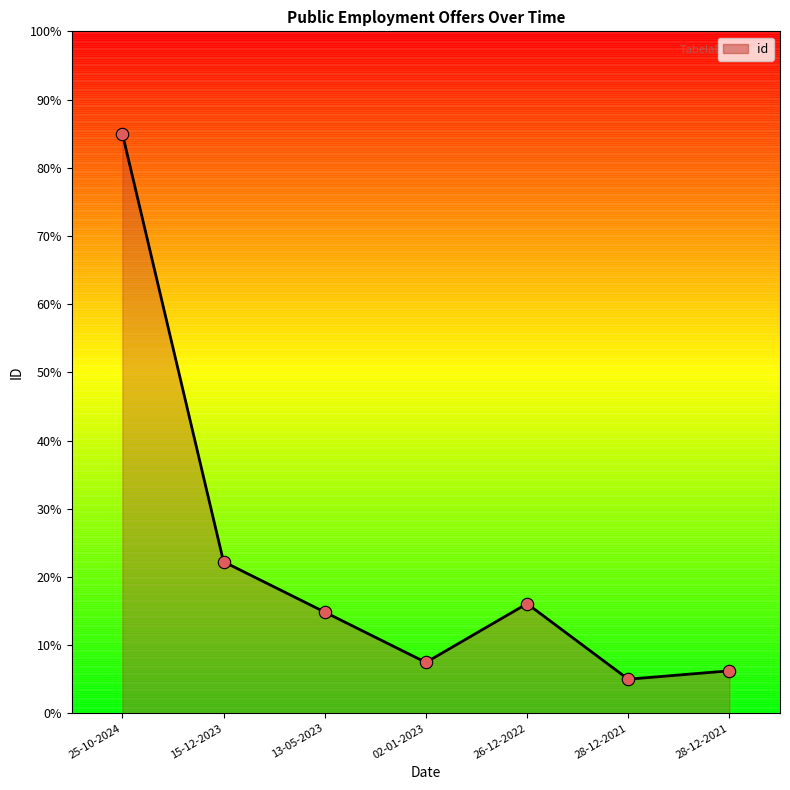

What is the ratio of the value at 15-12-2023 to the value at 28-12-2021?

4.4